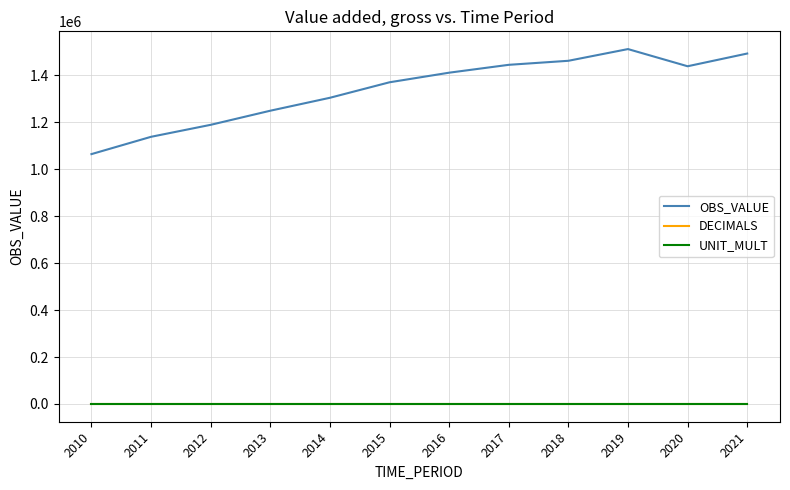

What is the lowest value of the OBS_VALUE series?

1064244.4